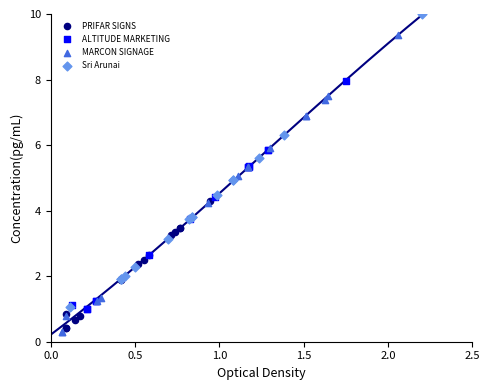

Which series reaches the maximum Y coordinate?

Sri Arunai